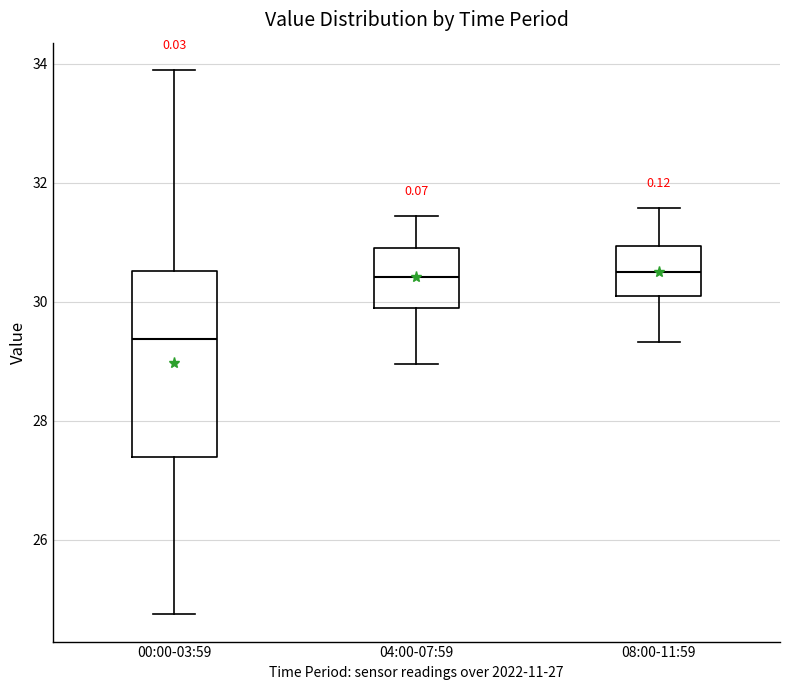

Which box has the lowest median line?

00:00-03:59